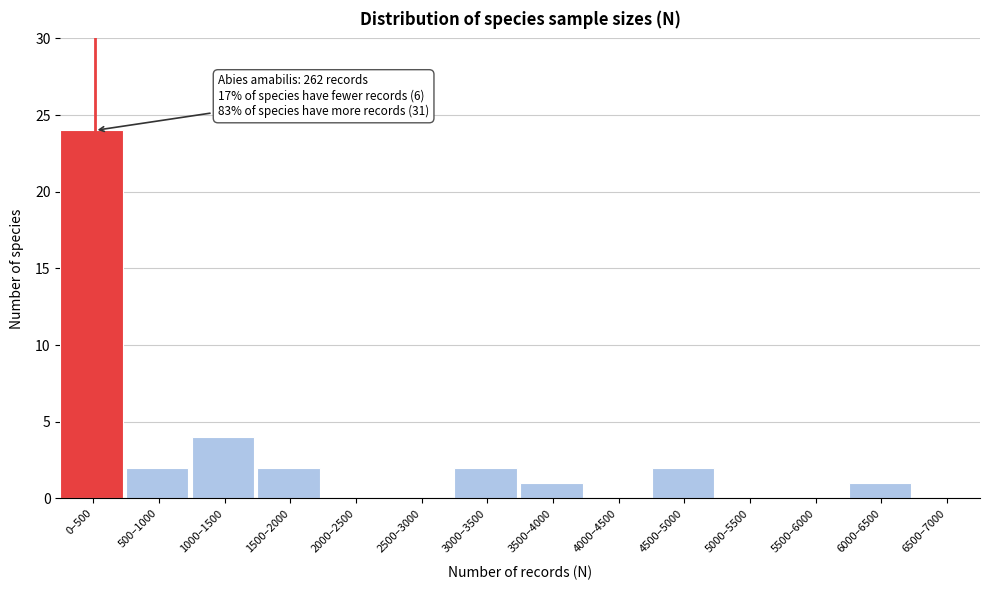

Reading left to right, extract all data points from this chart.

0–500=24	500–1000=2	1000–1500=4	1500–2000=2	2000–2500=0	2500–3000=0	3000–3500=2	3500–4000=1	4000–4500=0	4500–5000=2	5000–5500=0	5500–6000=0	6000–6500=1	6500–7000=0